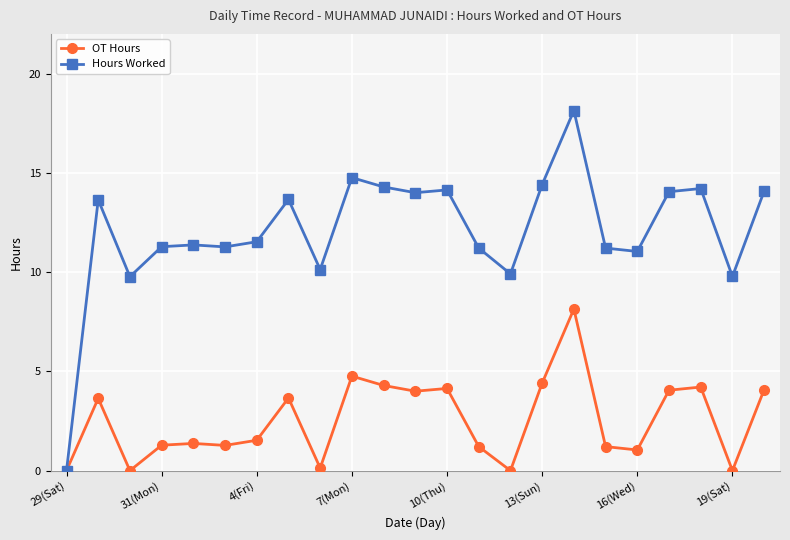

True or false: OT Hours has more than 0 interior local peaks.

True